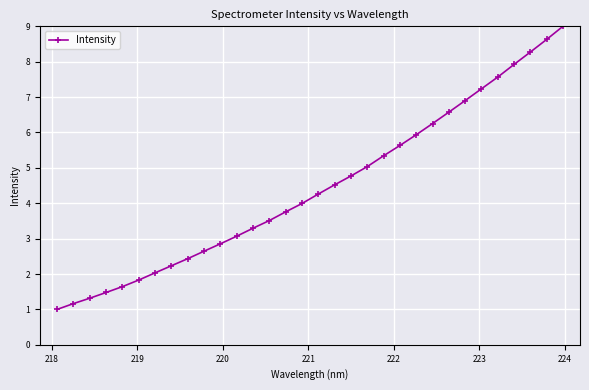

What is the value of the 14th point from the left?

3.5